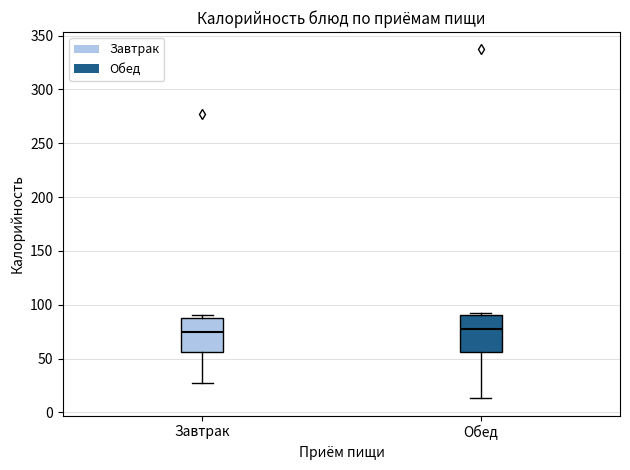

Reading left to right, read every box against the y-axis: the position of its median line, the range the box covers, and the ends of its whiskers. The values are not printed on the chart, so give them approximately, as read against the axis.

Завтрак: median 75, box 55 to 90, whiskers 30 to 90 (just above the box's upper edge)
Обед: median 75, box 55 to 90, whiskers 15 to 95